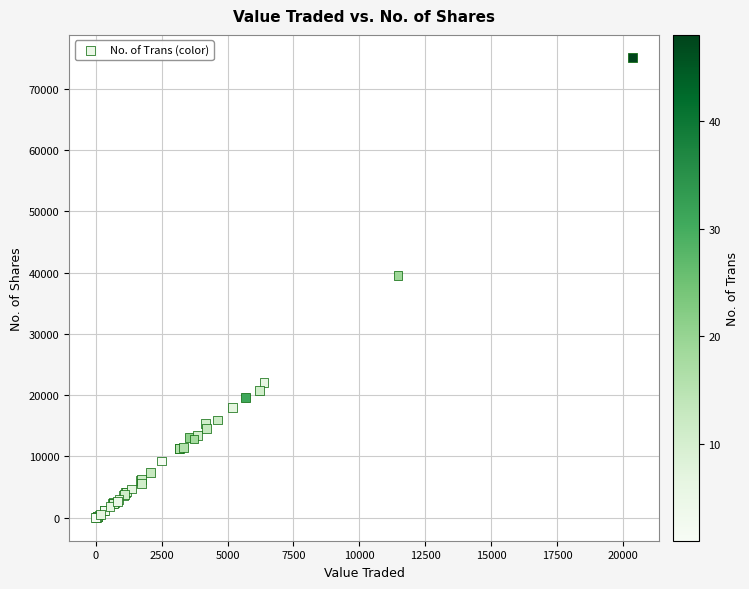

What Y value in the scatter plot is closest to 37516?

39556